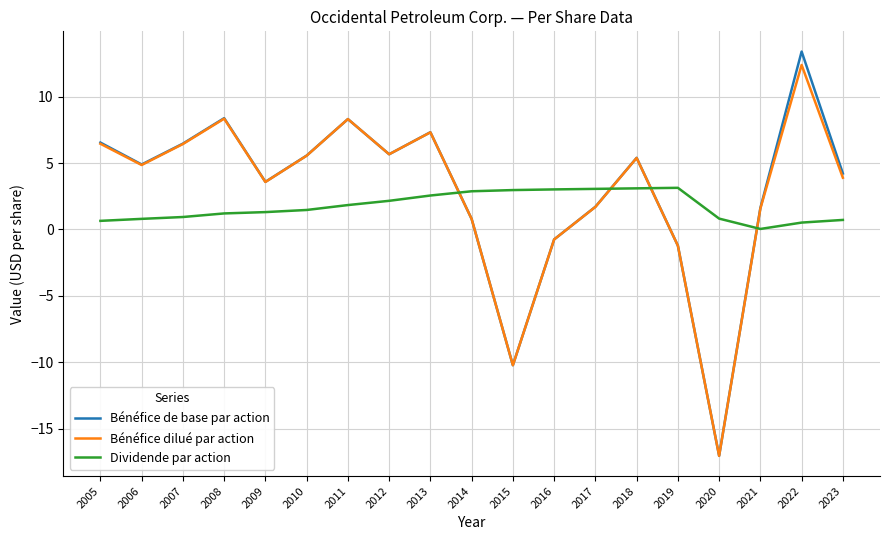

What is the approximate value of Dividende par action at 2014?

2.9